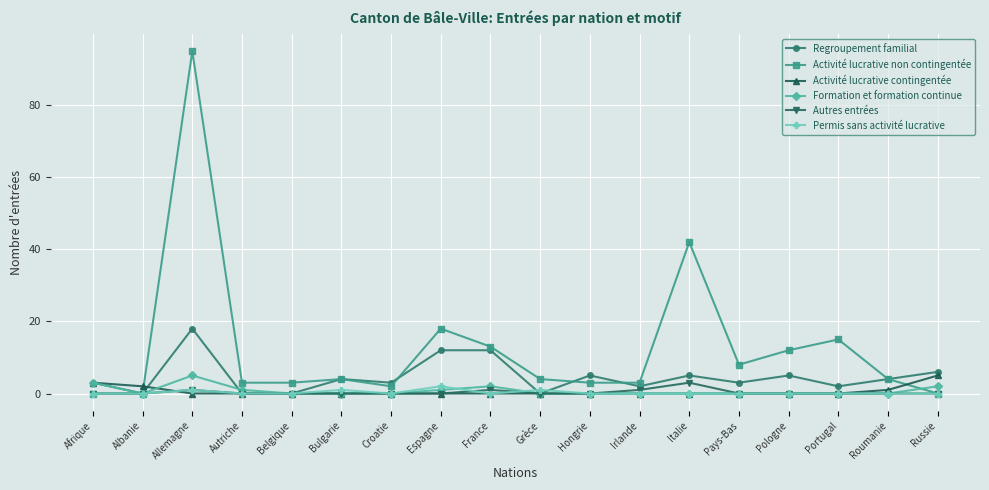

True or false: Permis sans activité lucrative and Regroupement familial intersect in this chart.

True